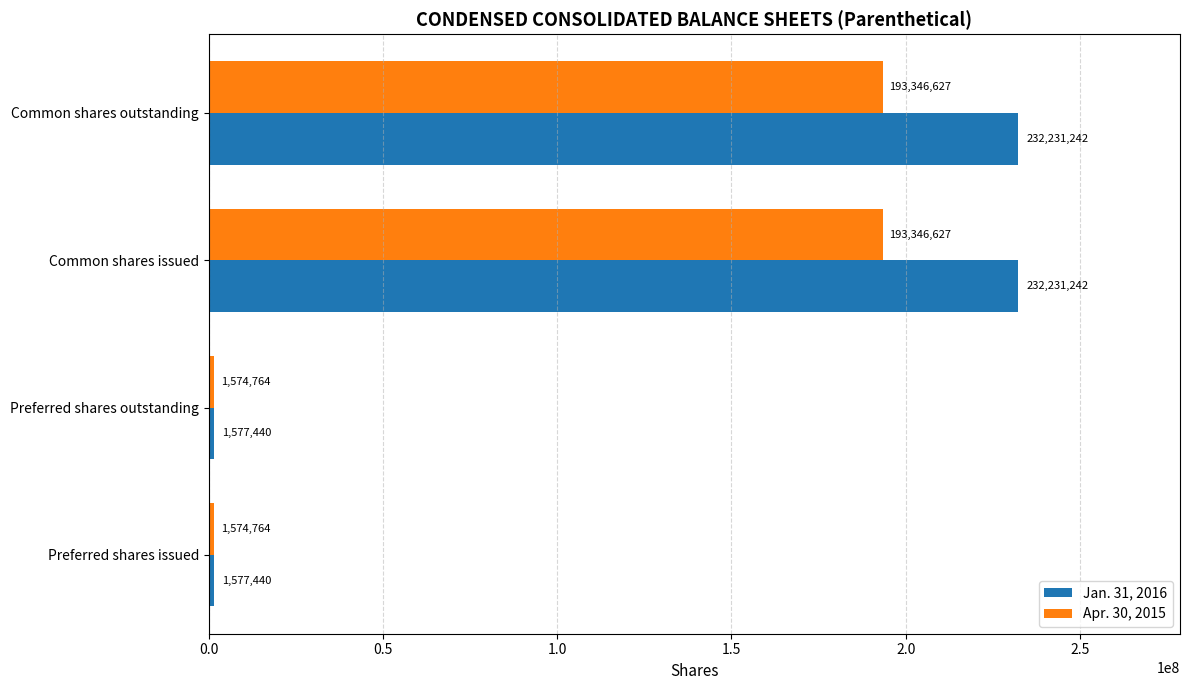

What is the total value across all series at Preferred shares issued?

3152204